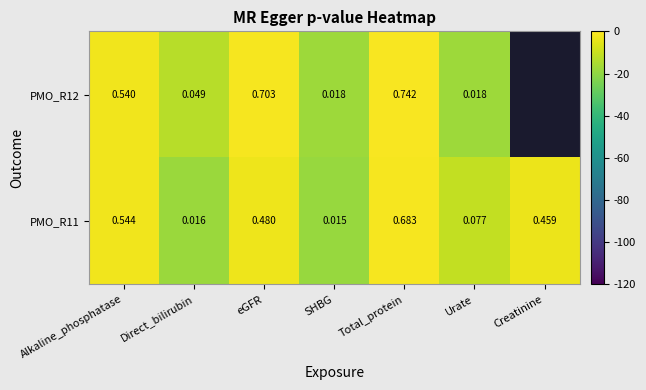

Is the value of PMO_R11 at Total_protein greater than the value of PMO_R12 at Alkaline_phosphatase?

Yes